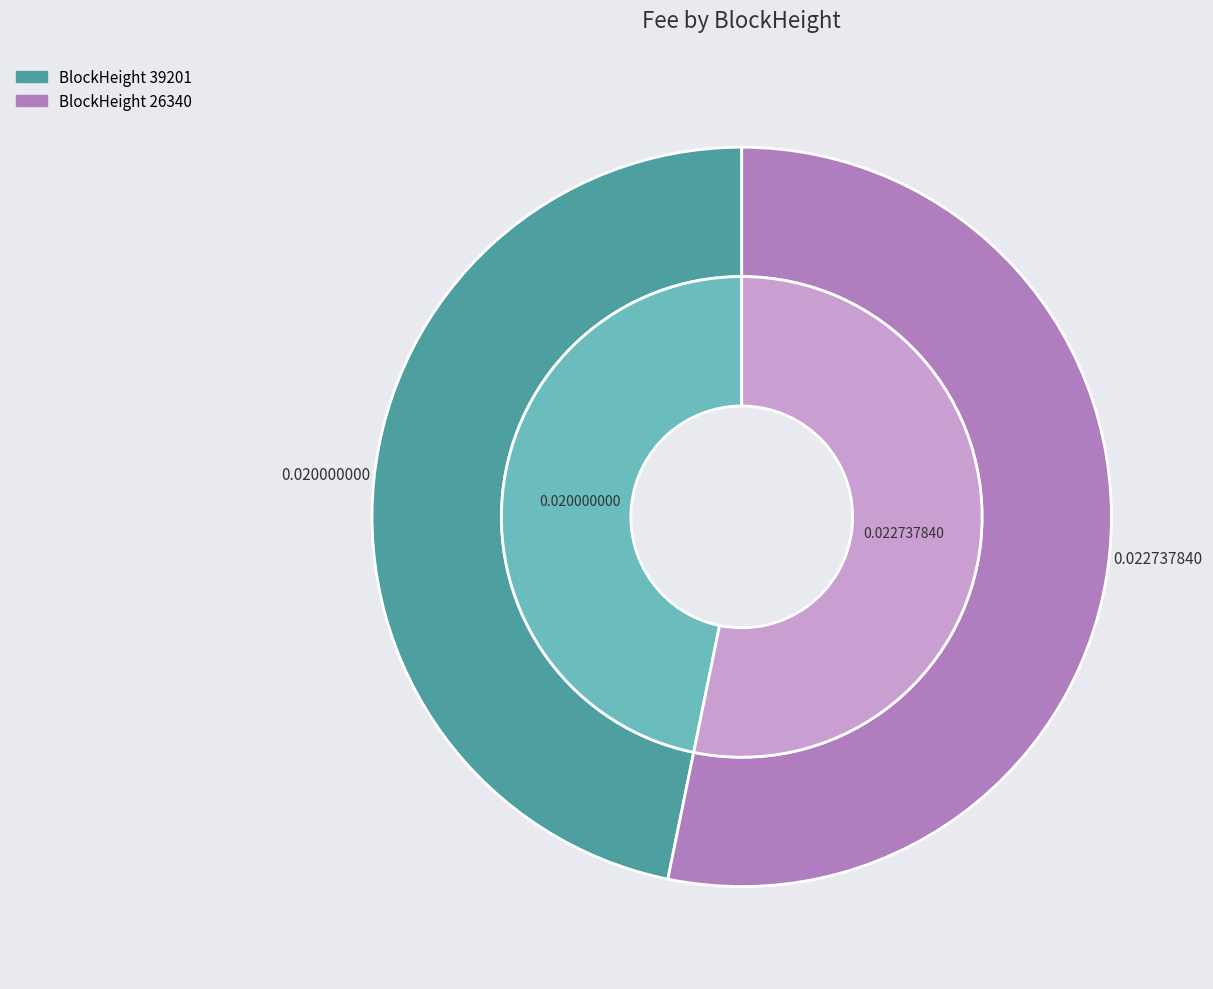

Does 26340 account for over 50% of the chart?

Yes